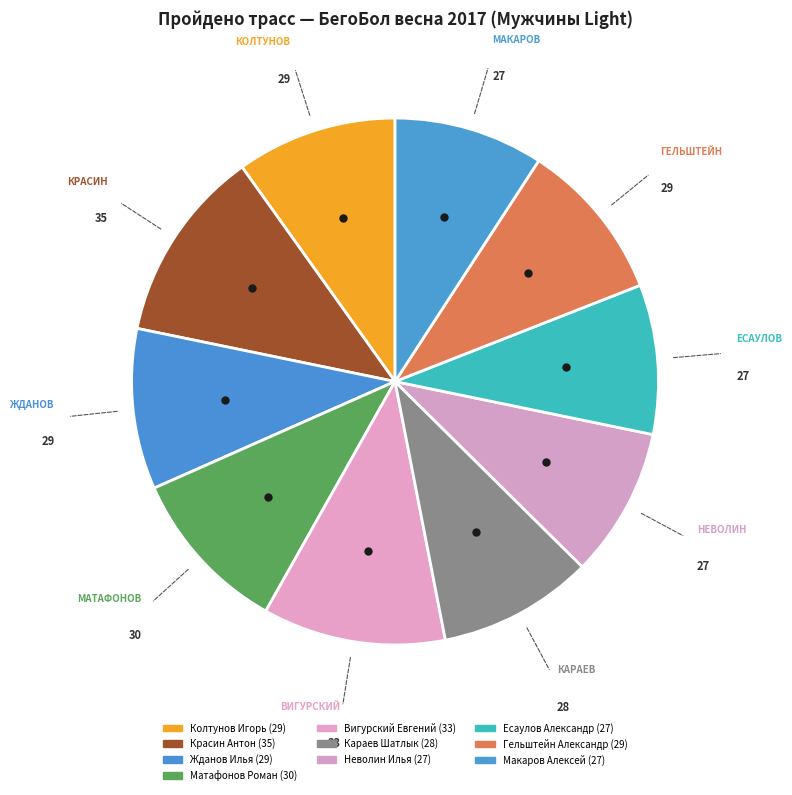

How many slices are in this pie chart?

10